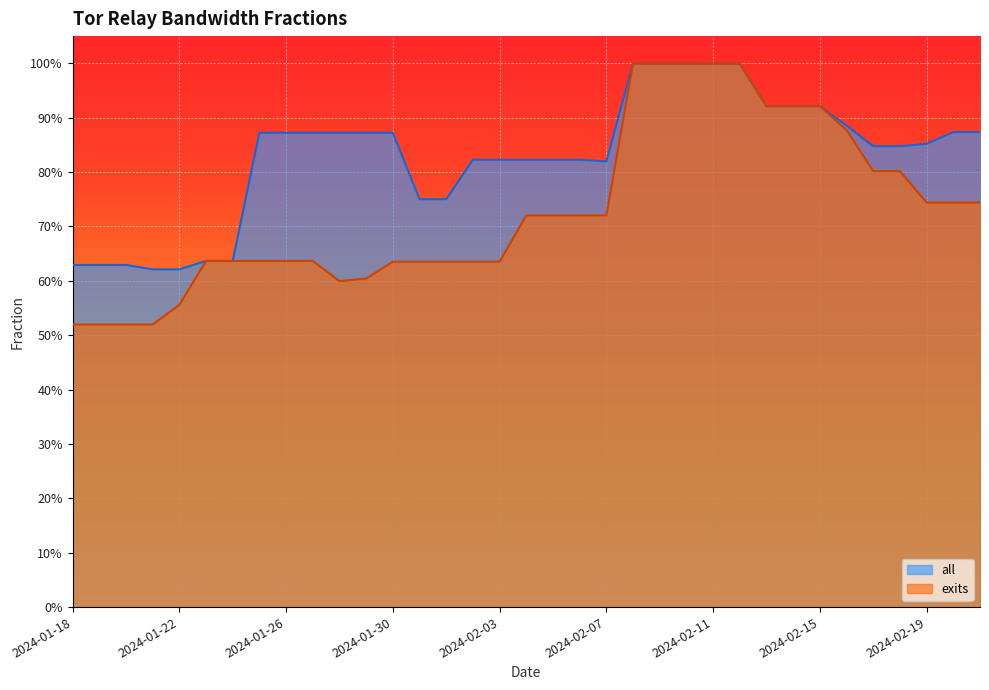

Does the chart display data point markers on the line(s)?

No